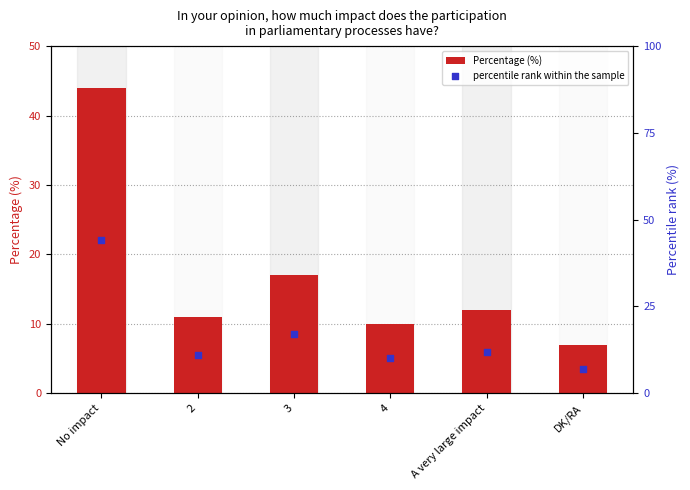

At how many categories does at least one series exceed 10?

4